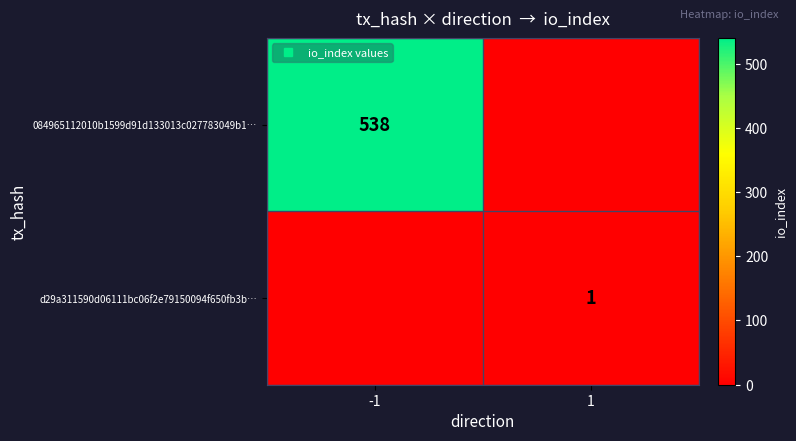

How many values in the d29a311590d06111bc06f2e79150094f650fb3b… series are below 1?

1